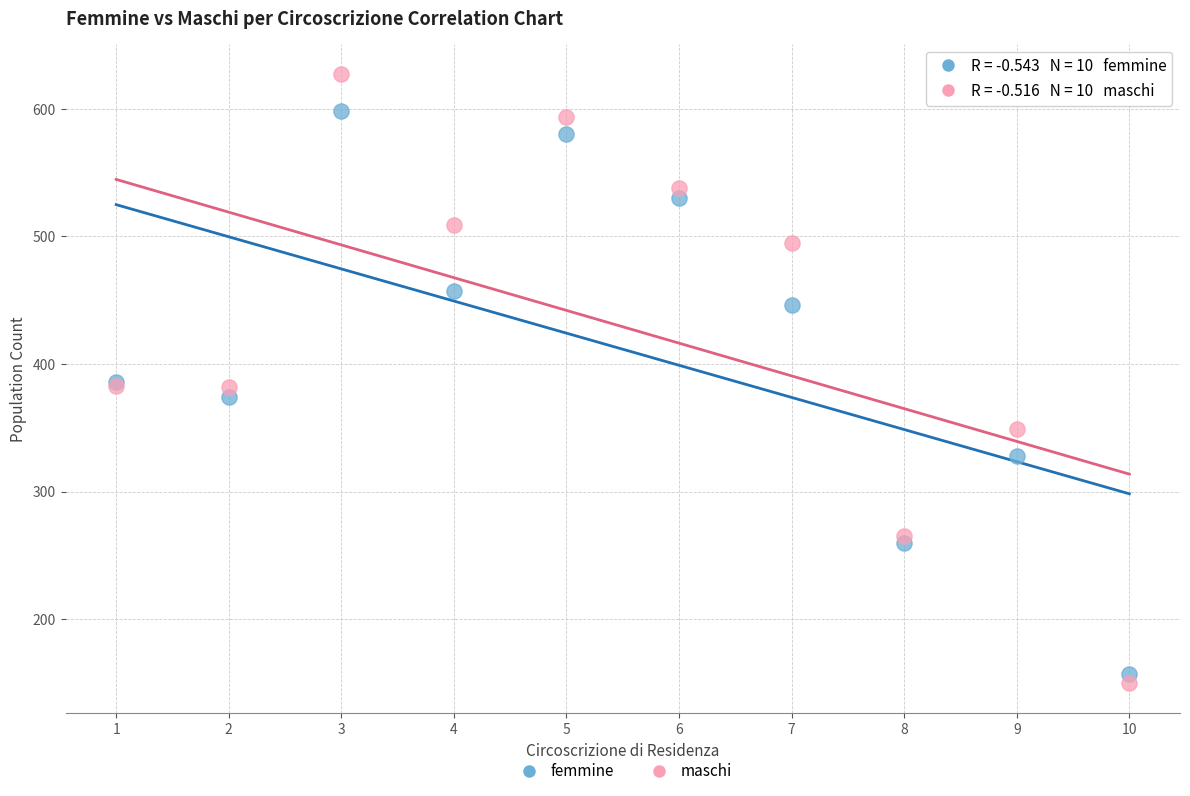

Which series has the widest spread of Y values?

maschi